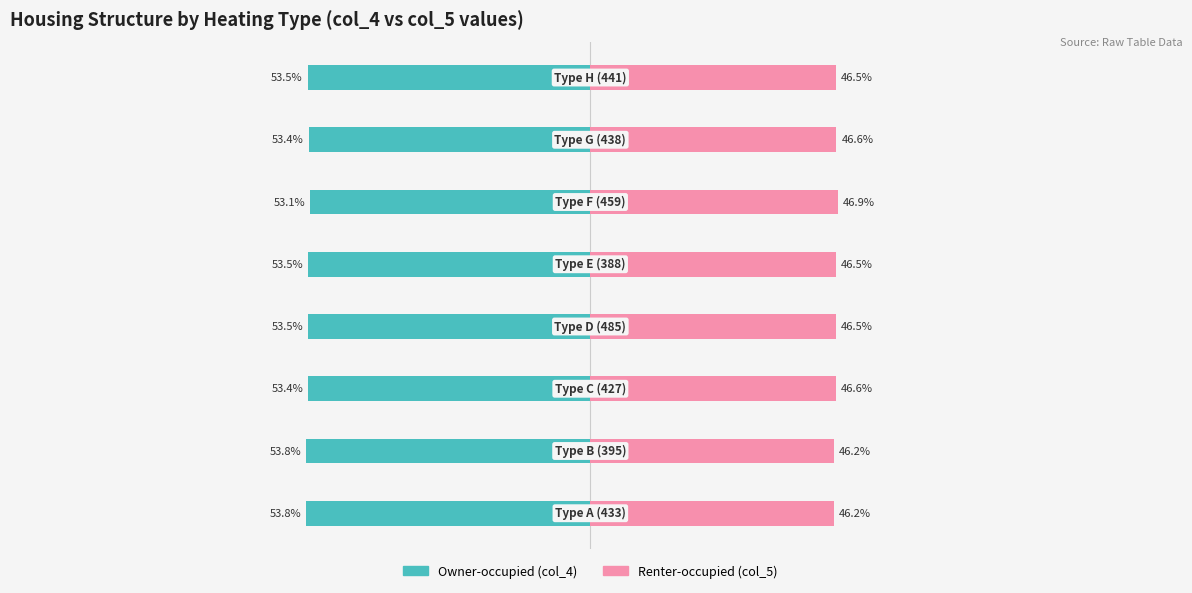

How many Renter-occupied values are between 46 and 47?

8